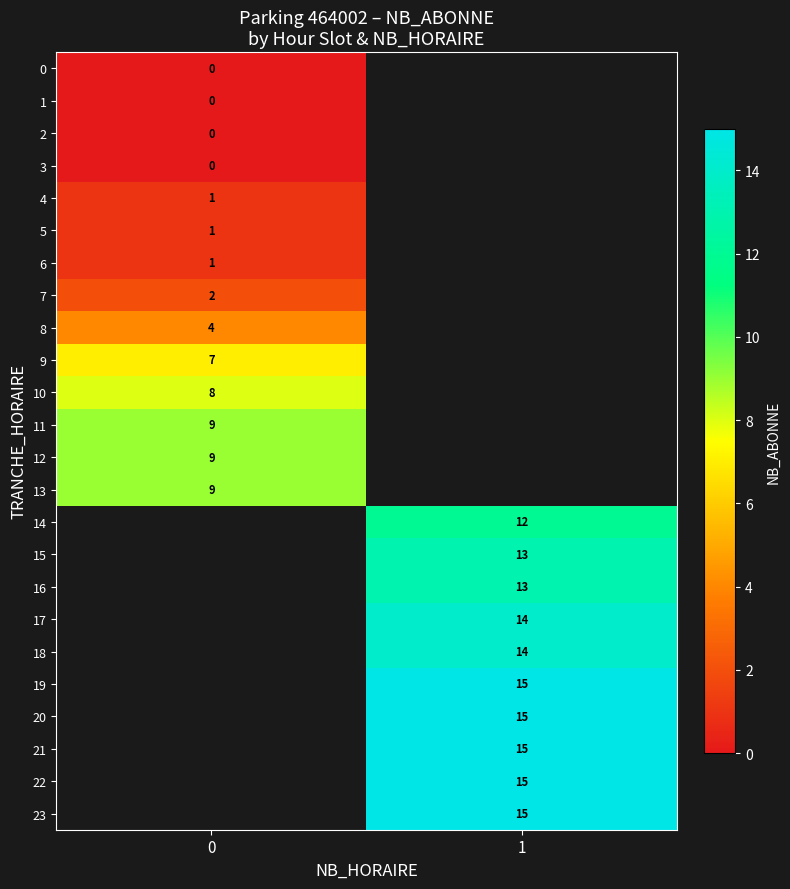

Which has a higher value, 0 or 1?

1